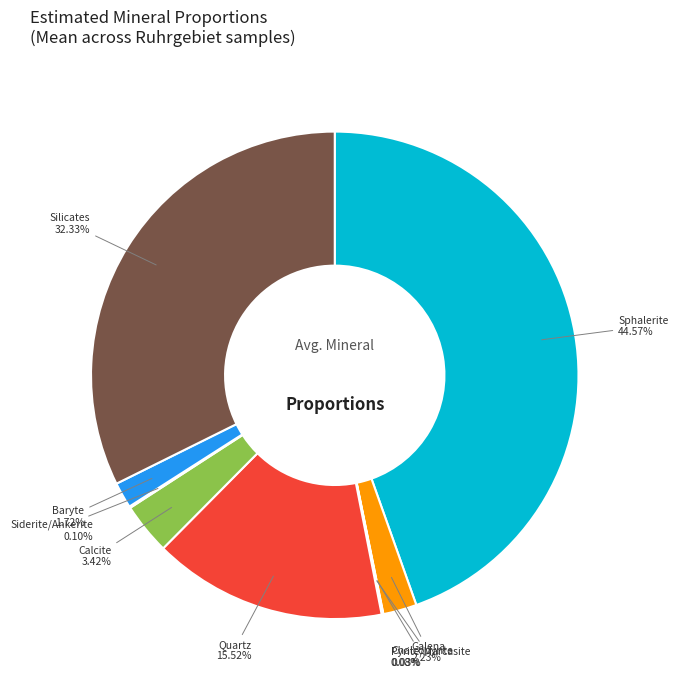

Between Baryte and Silicates, which is larger?

Silicates